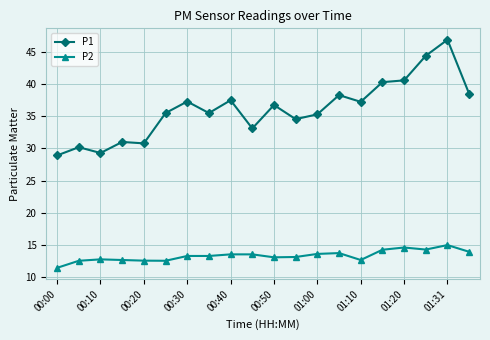

Which series has the widest spread of values?

P1